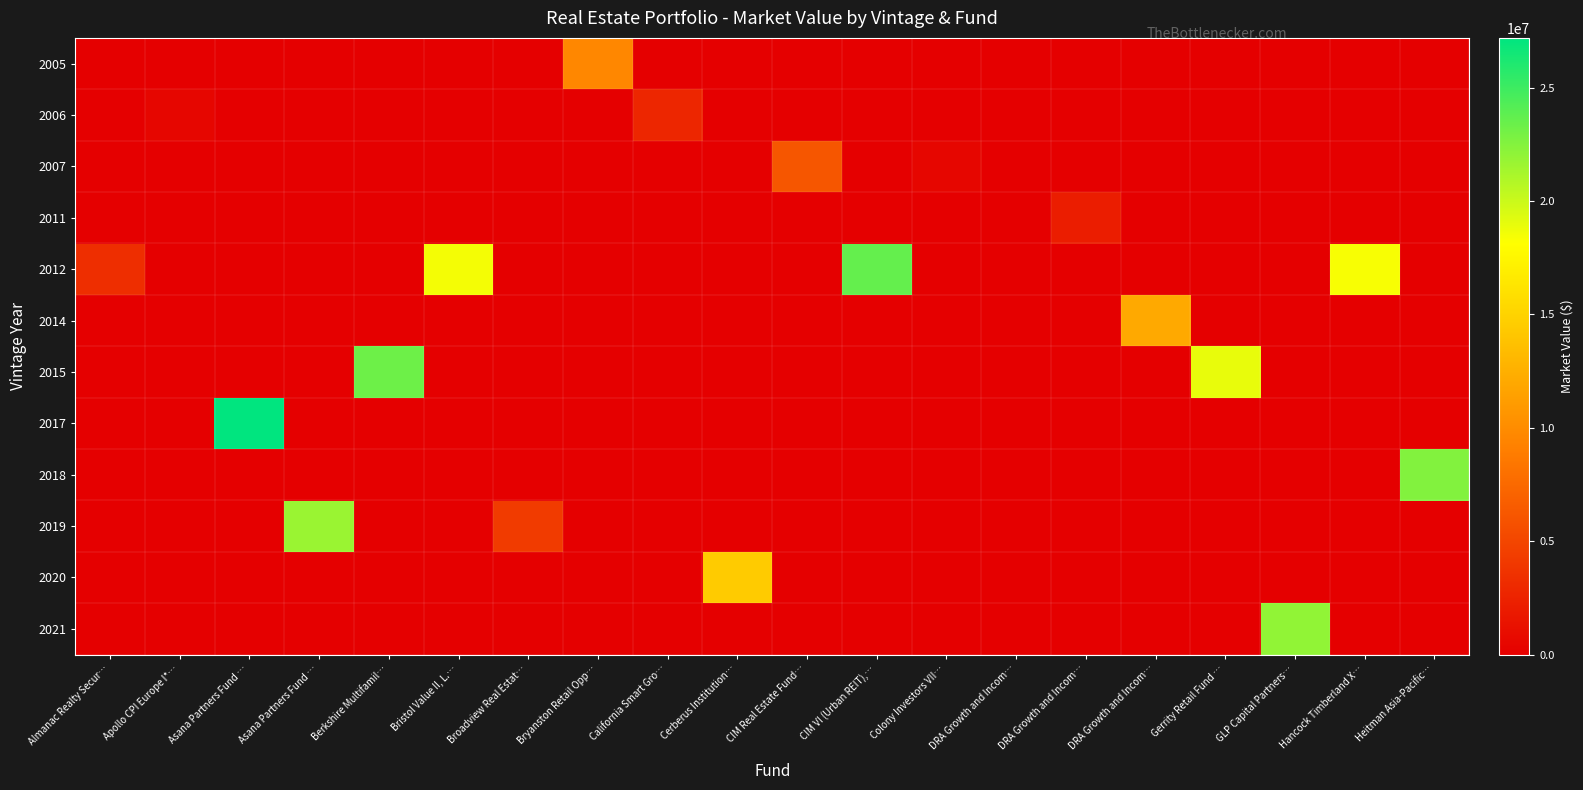

Between California Smart Gro… and Broadview Real Estat…, which is larger?

California Smart Gro…